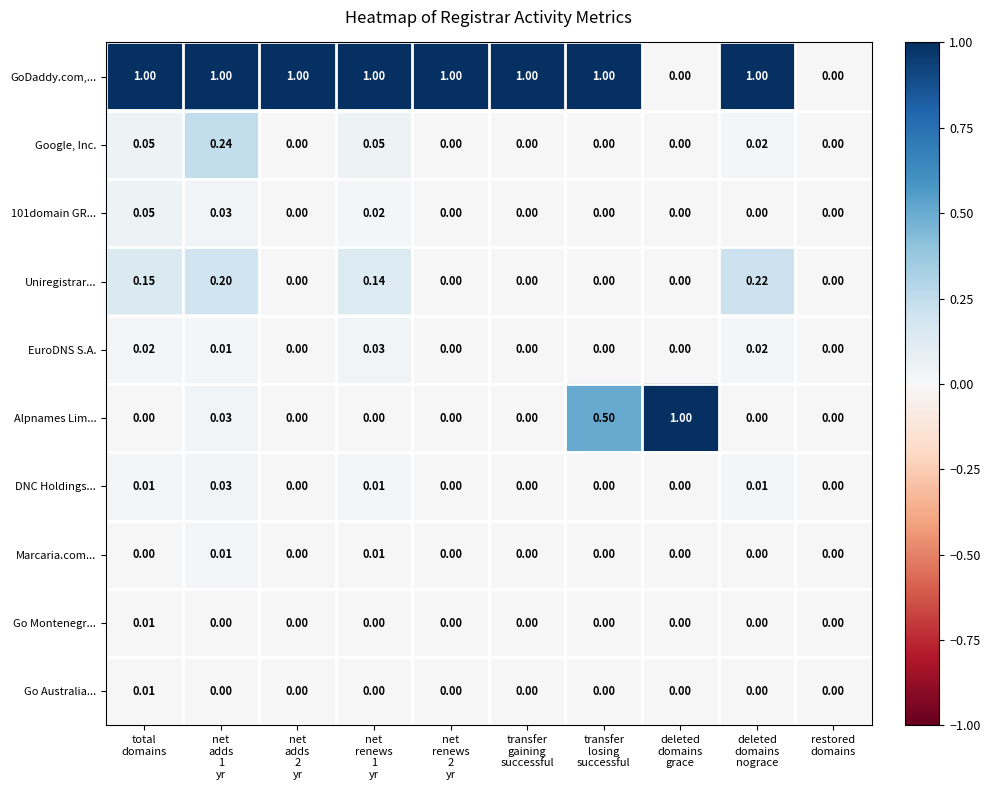

How many values in the Go Australia... series exceed 0?

1